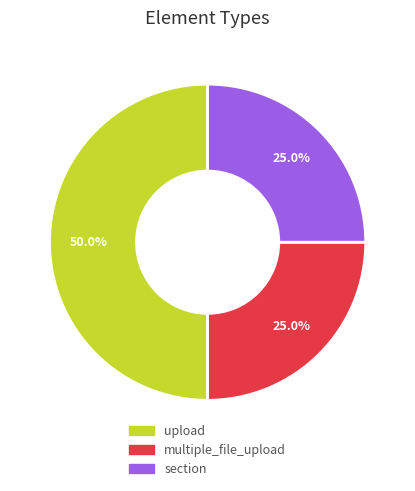

True or false: upload accounts for 38% of the total.

False